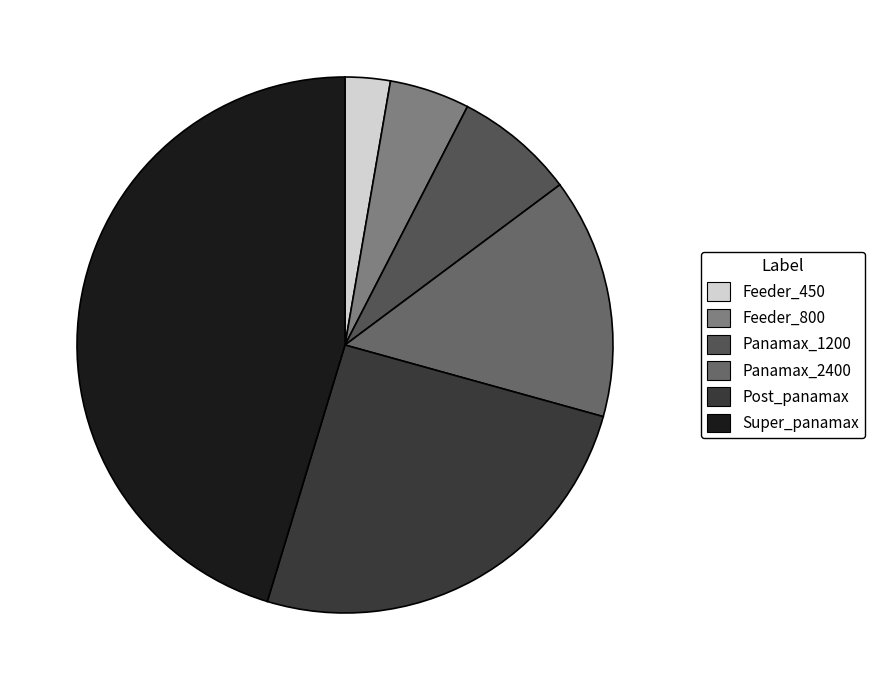

Is there any slice that represents more than half of the pie?

No